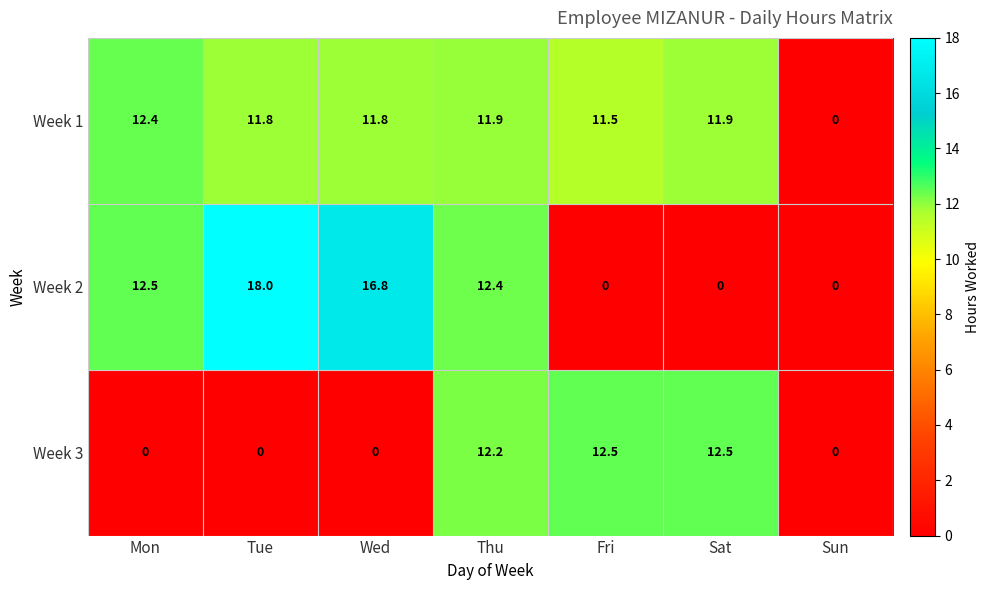

How many series are shown in this chart?

3